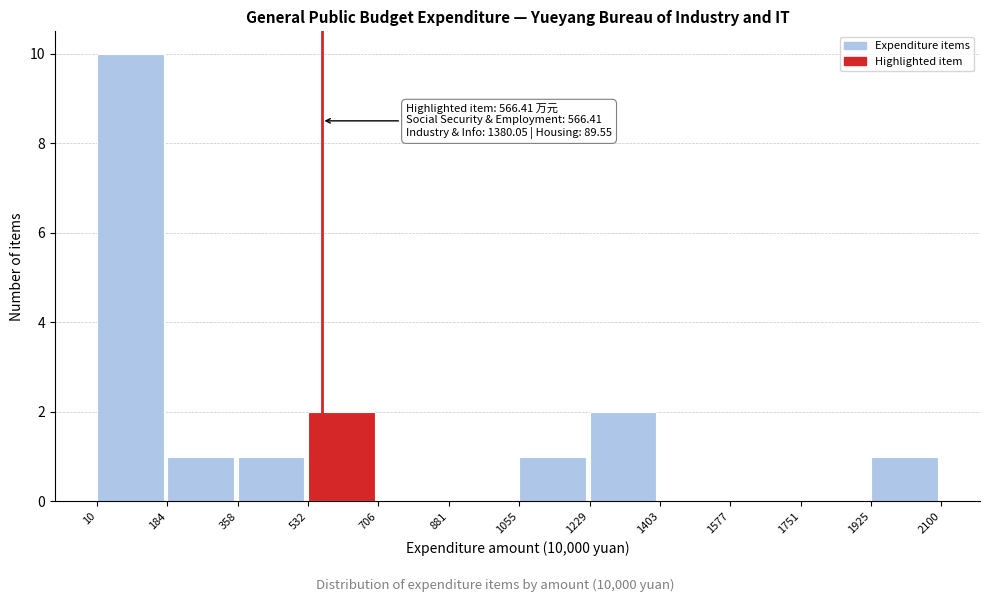

Which range on the x-axis has the tallest bar?

10 to 184